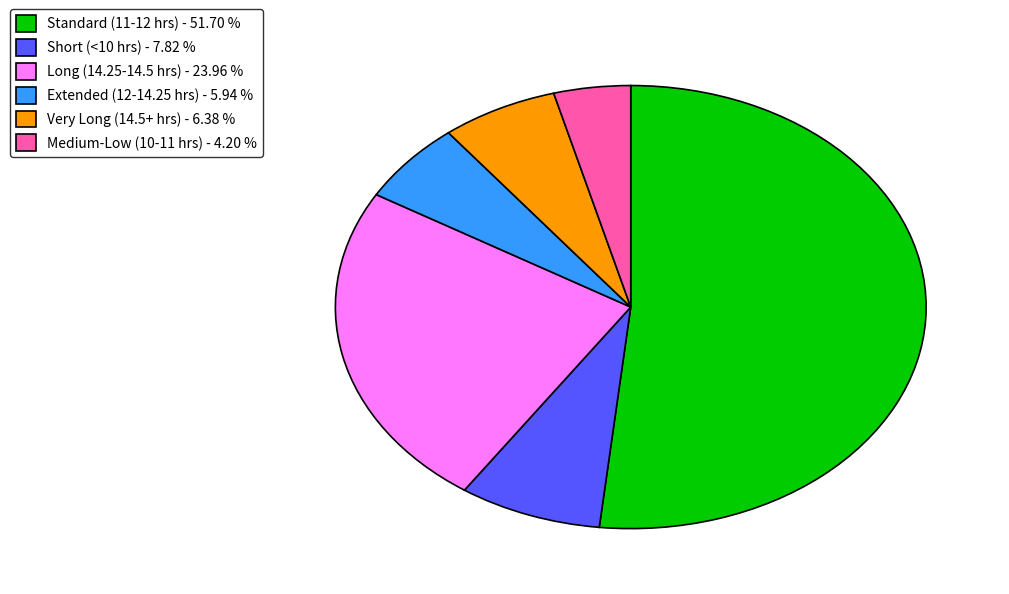

Do Very Long (14.5+ hrs) - 6.38 % and Extended (12-14.25 hrs) - 5.94 % together represent more than half of the pie?

No